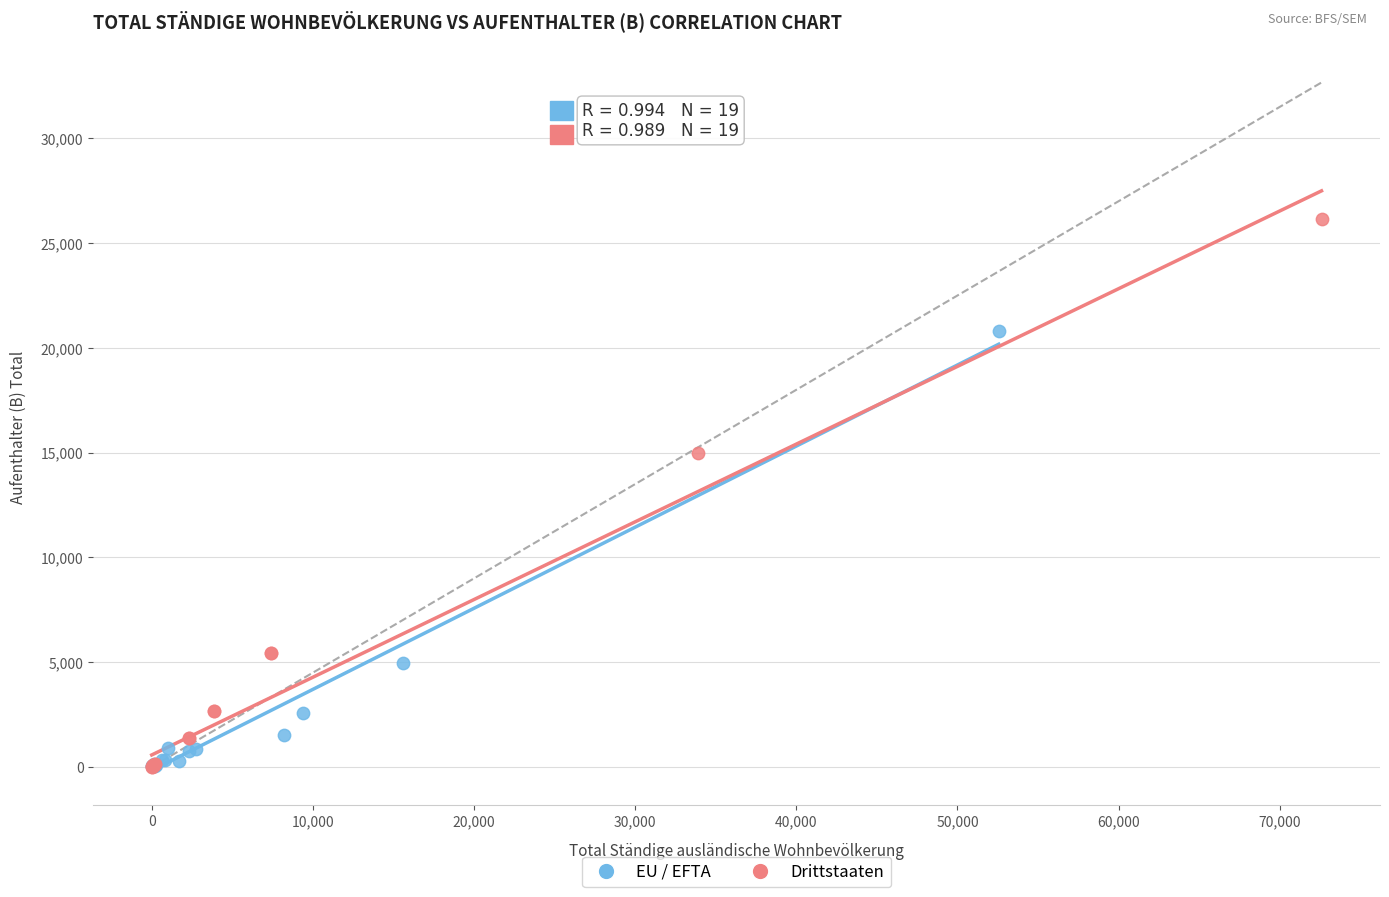

What are all the series names shown in the legend?

EU / EFTA, Drittstaaten